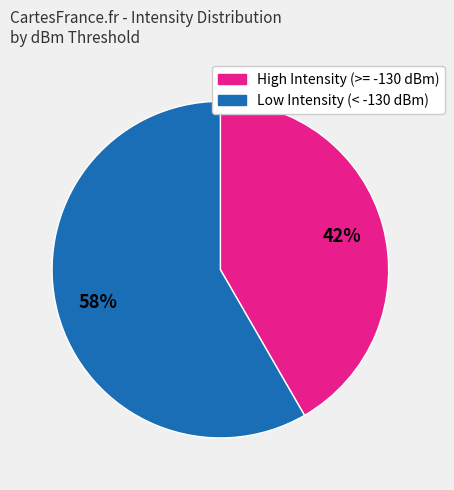

How many segments does this pie chart have?

2